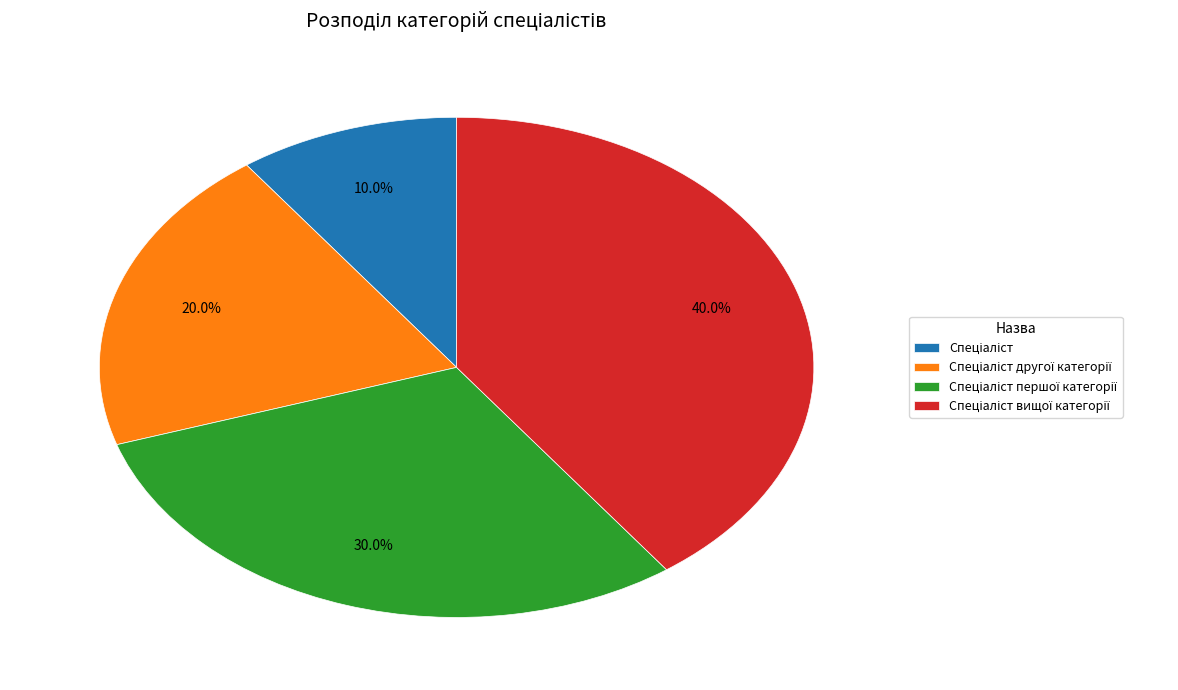

Does any single category account for the majority?

No